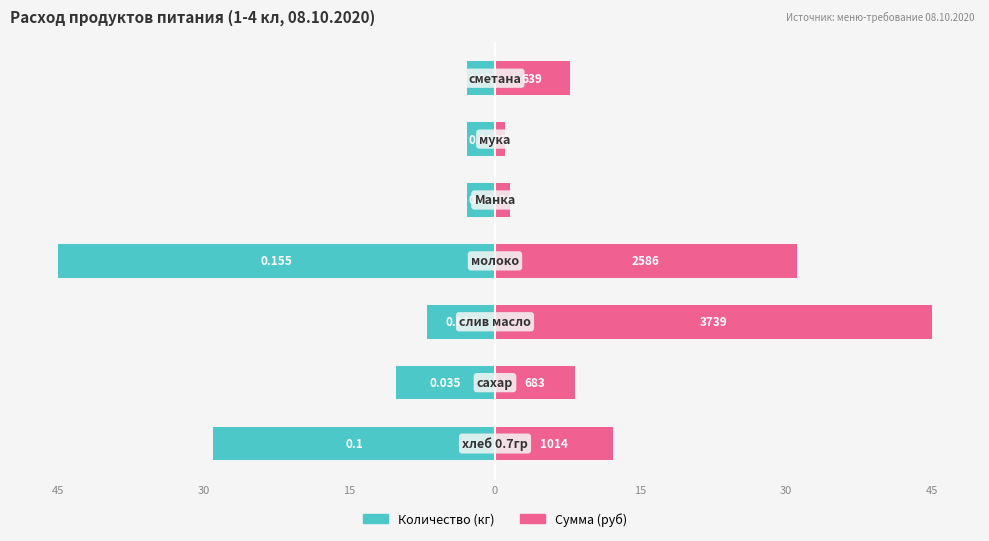

Which series has the largest total across all categories?

Сумма (руб)